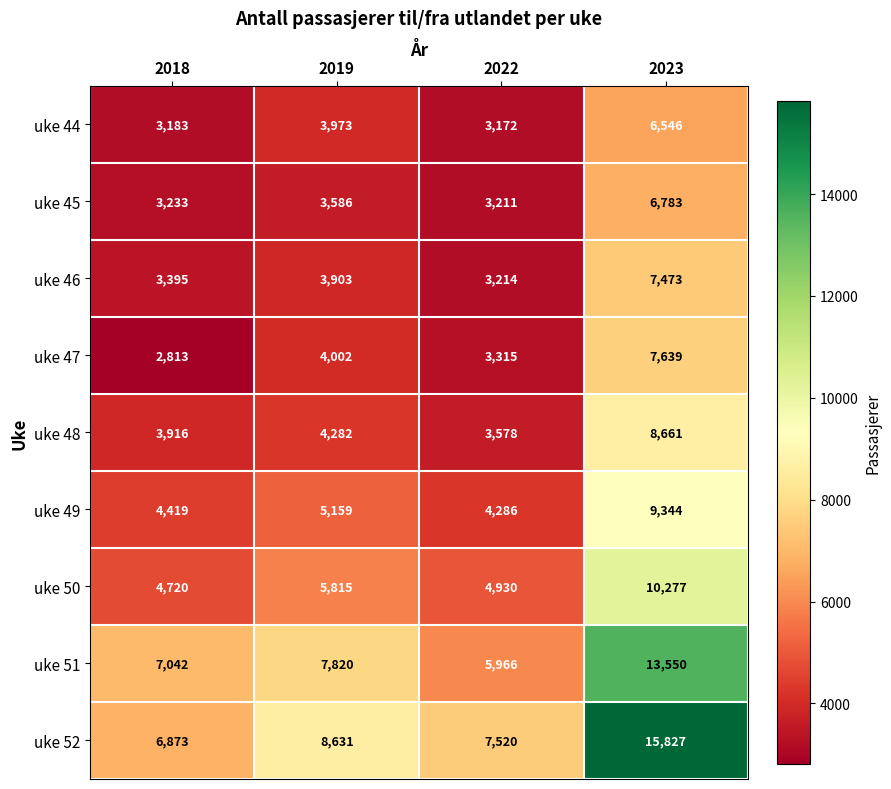

What is the sum of the uke 47 values at 2018 and 2022?

6128